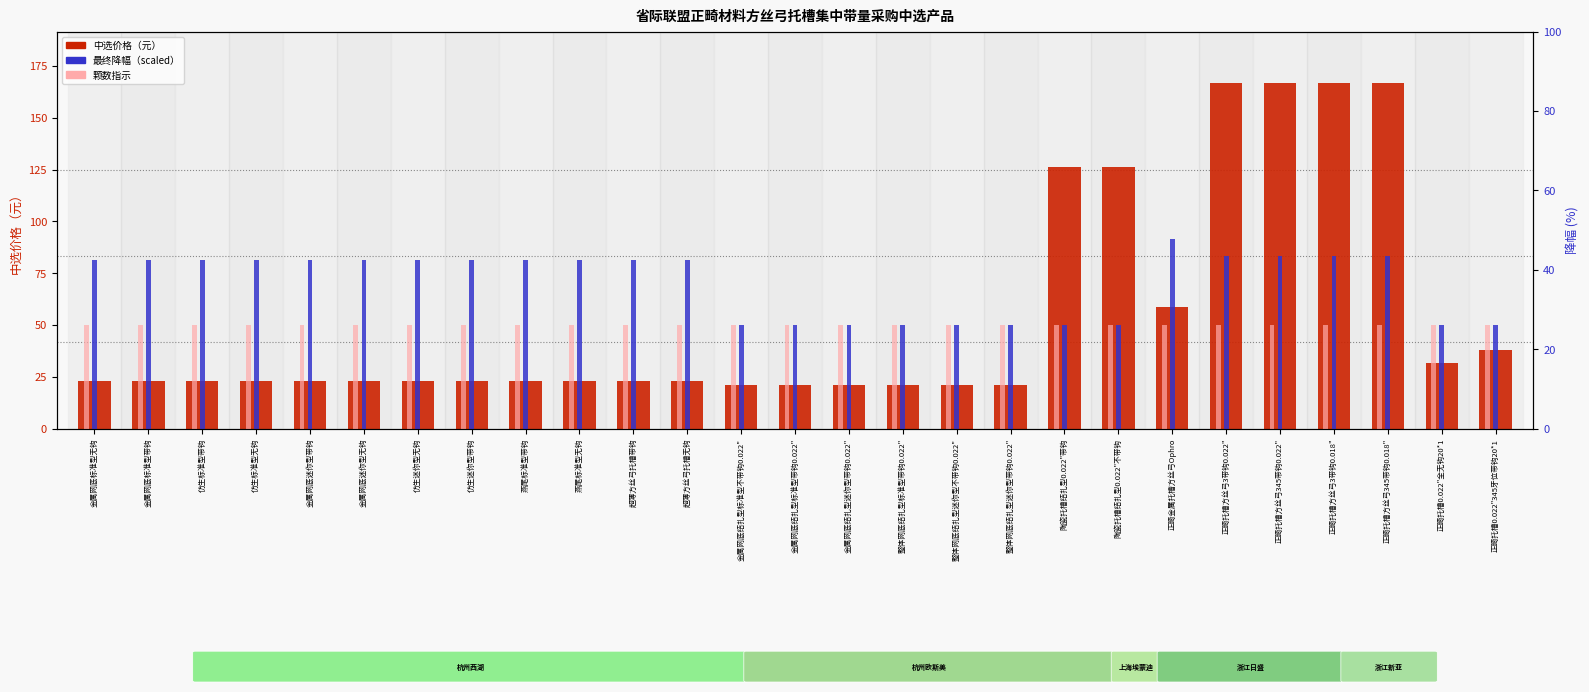

Between 整体网底结扎型迷你型带钩0.022" and 正畸托槽方丝弓3带钩0.022", which is larger?

正畸托槽方丝弓3带钩0.022"